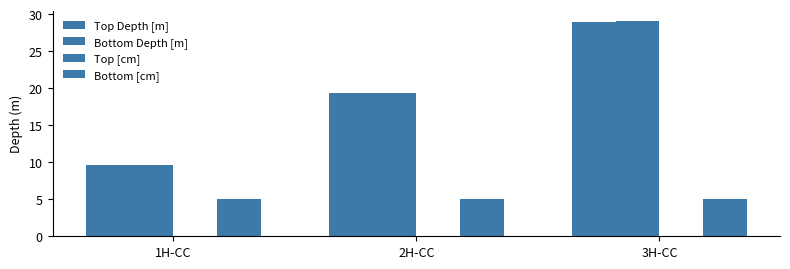

What value does the Top Depth [m] series have at 3H-CC?

29.0